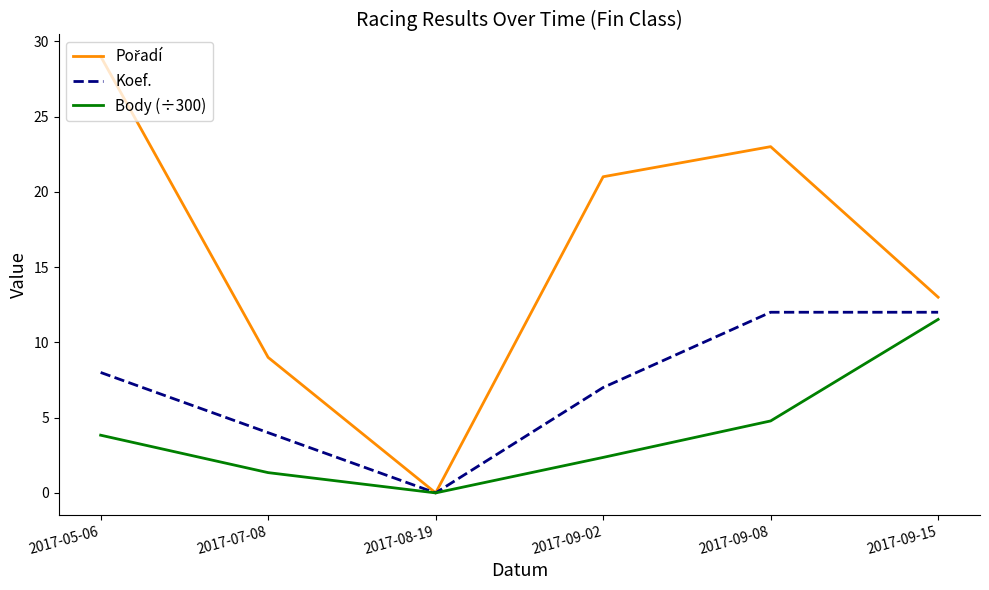

What position from the right is 2017-05-06?

6